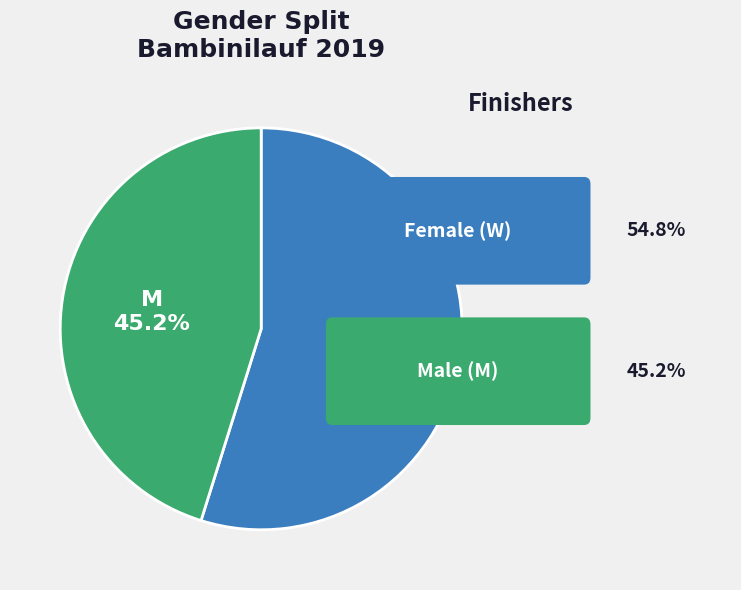

Which has a higher value, W or M?

W